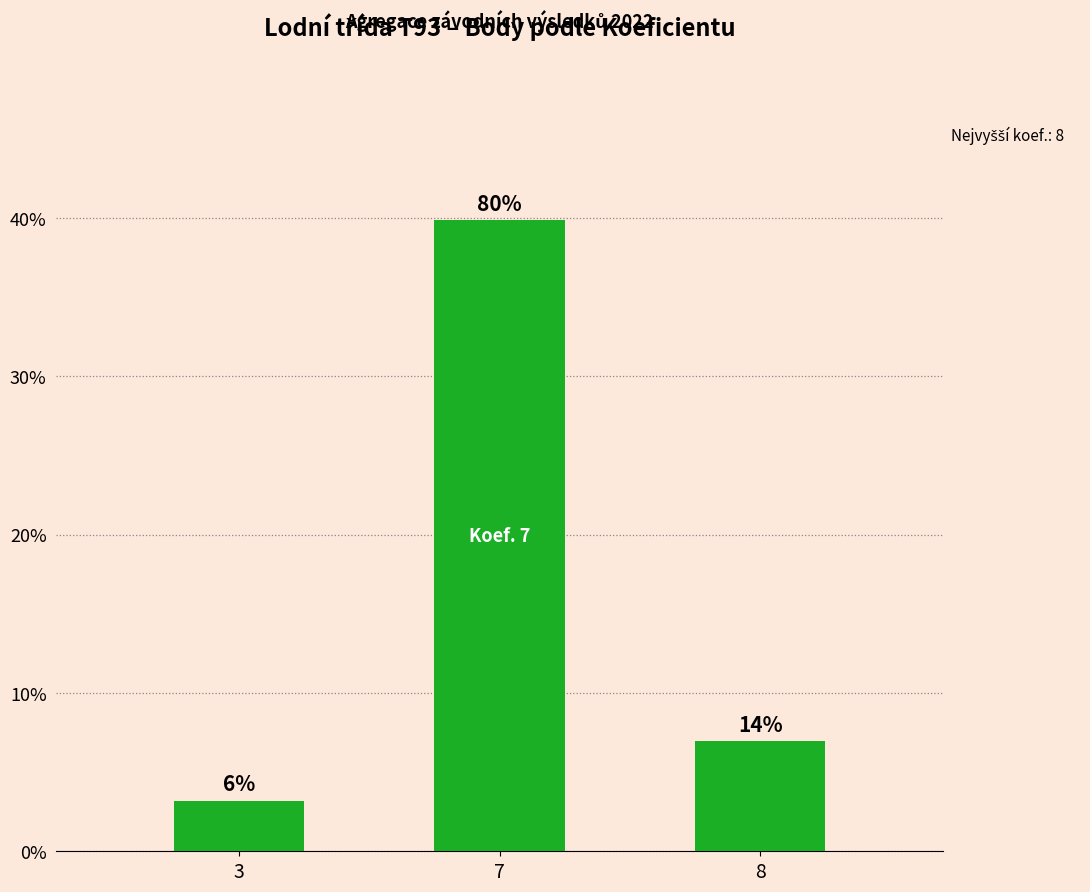

Does the chart contain any negative values?

No